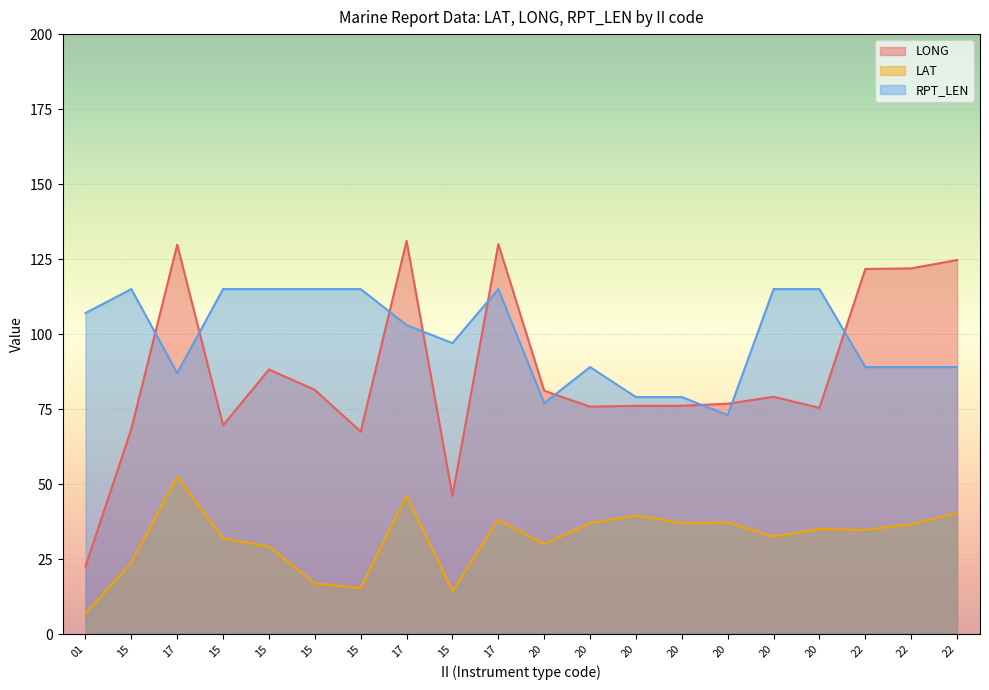

Which series has the largest total across all categories?

RPT_LEN